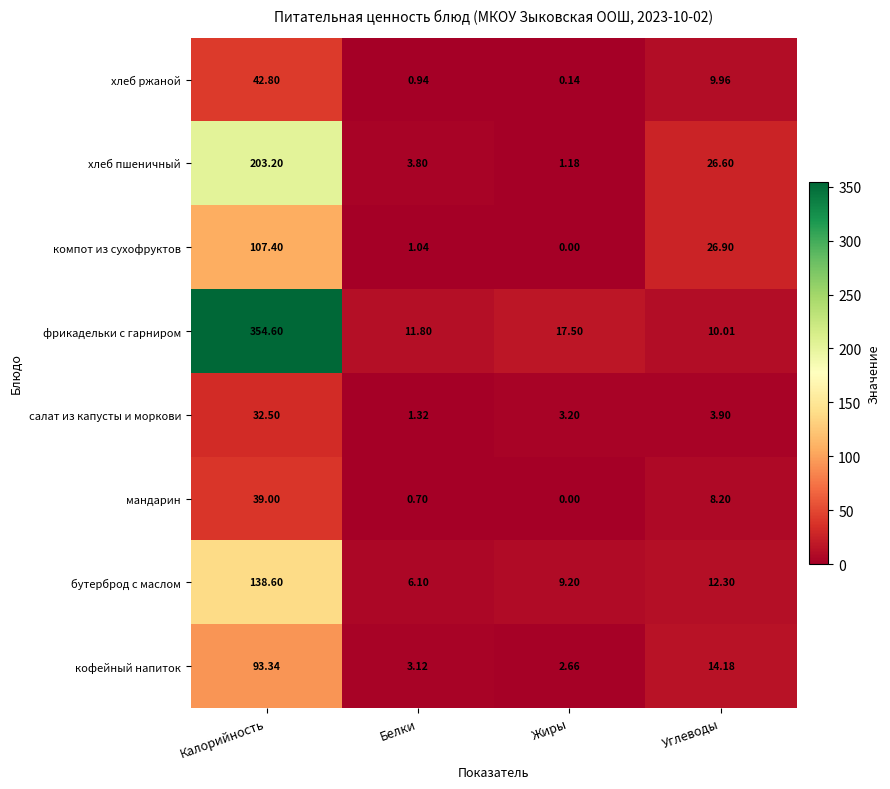

Which category has the highest value across all series?

Калорийность